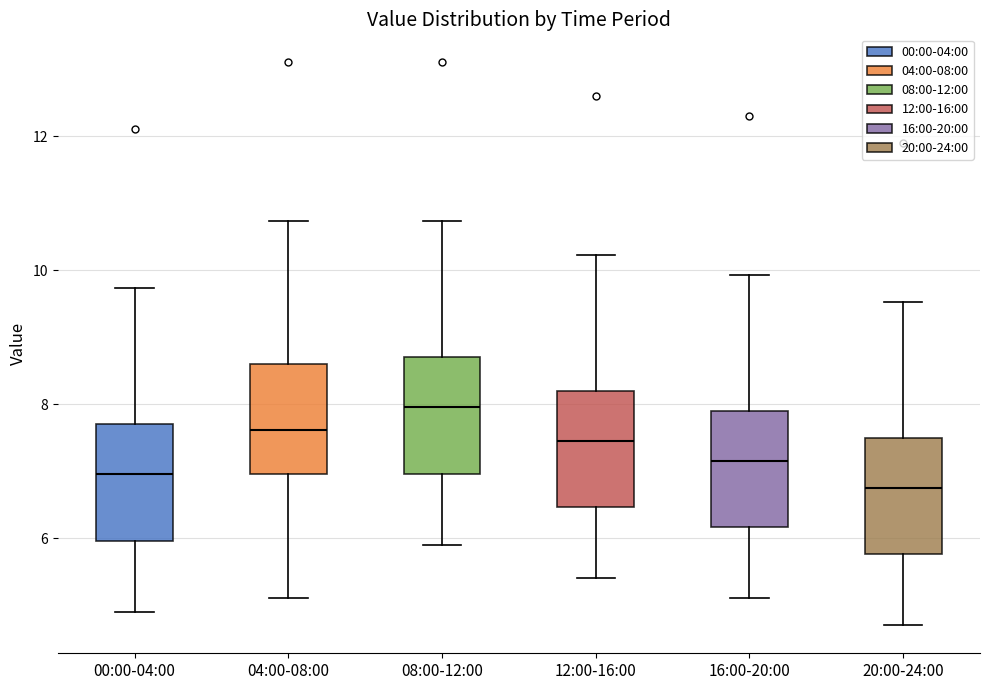

Which box has the highest median line?

08:00-12:00